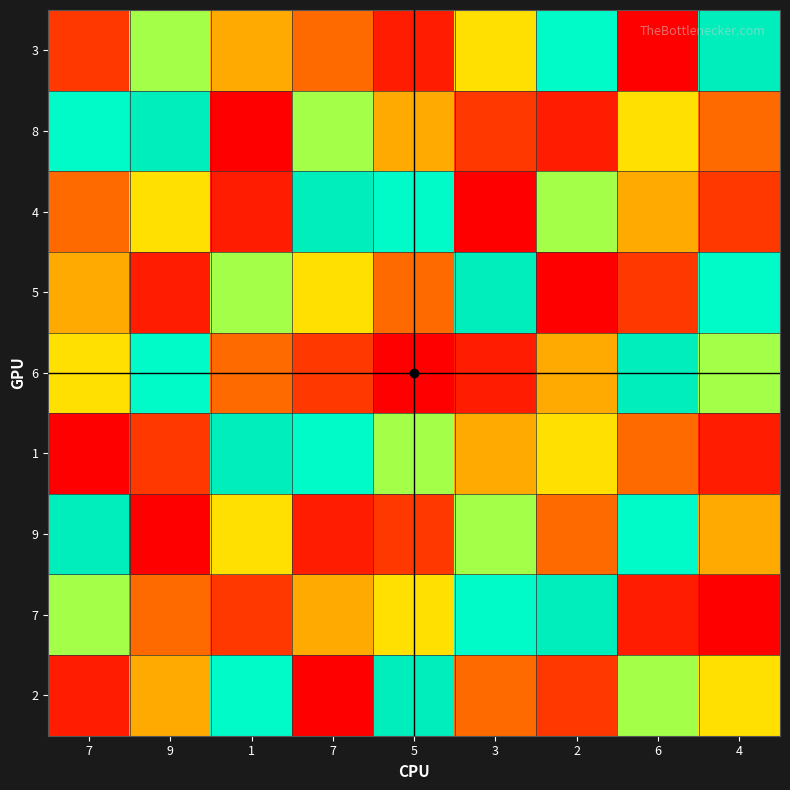

Count the number of data series in this chart.

9